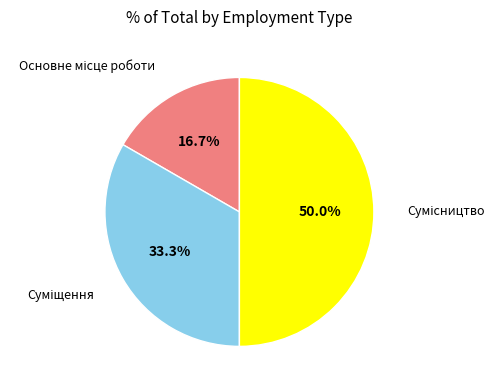

Combined, what portion of the pie is Основне місце роботи and Сумісництво?

66.7%